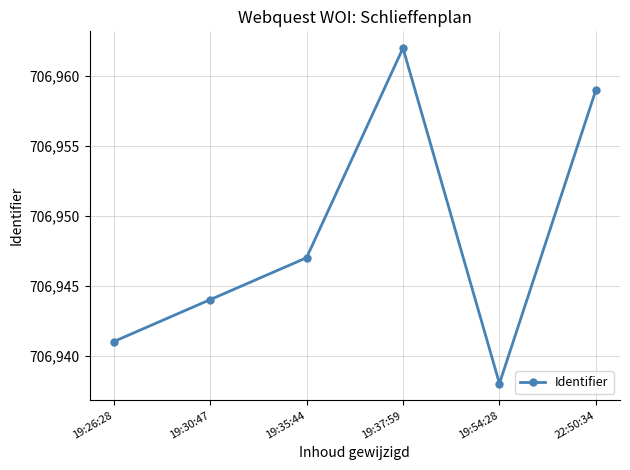

At which category does the chart reach its peak across all series?

19:37:59